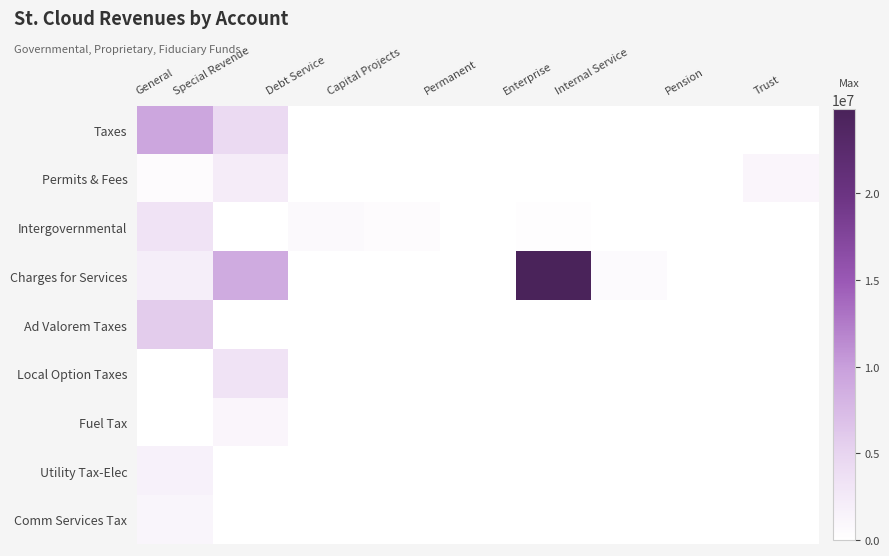

Which category has the highest value across all series?

Enterprise